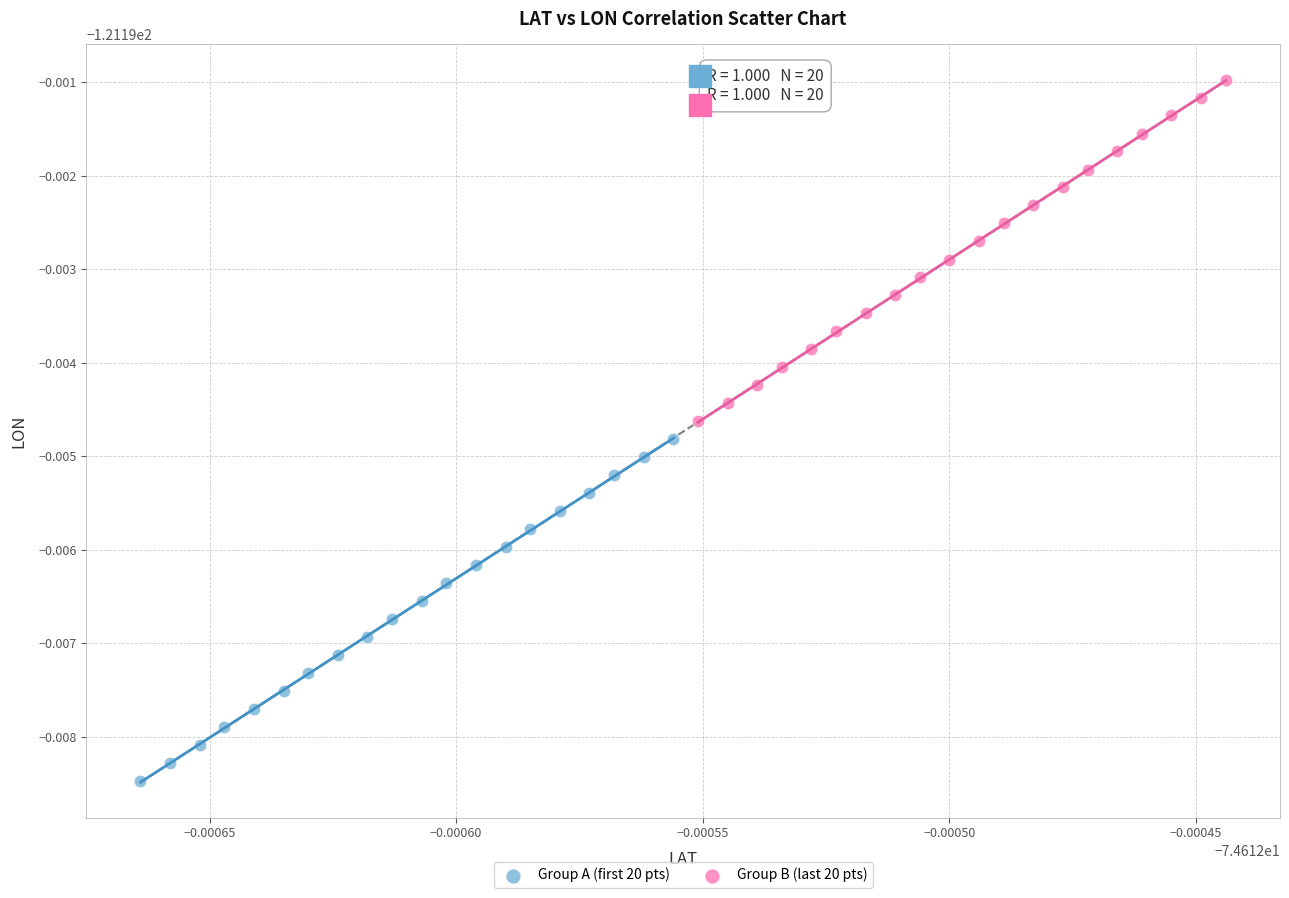

What are all the series names shown in the legend?

Group A (first 20 pts), Group B (last 20 pts)